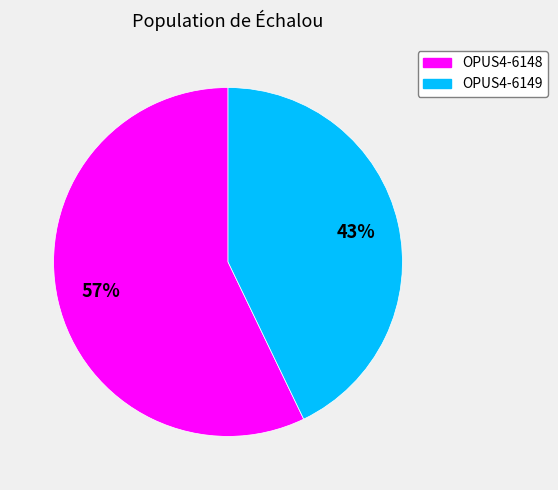

Between OPUS4-6148 and OPUS4-6149, which is larger?

OPUS4-6148